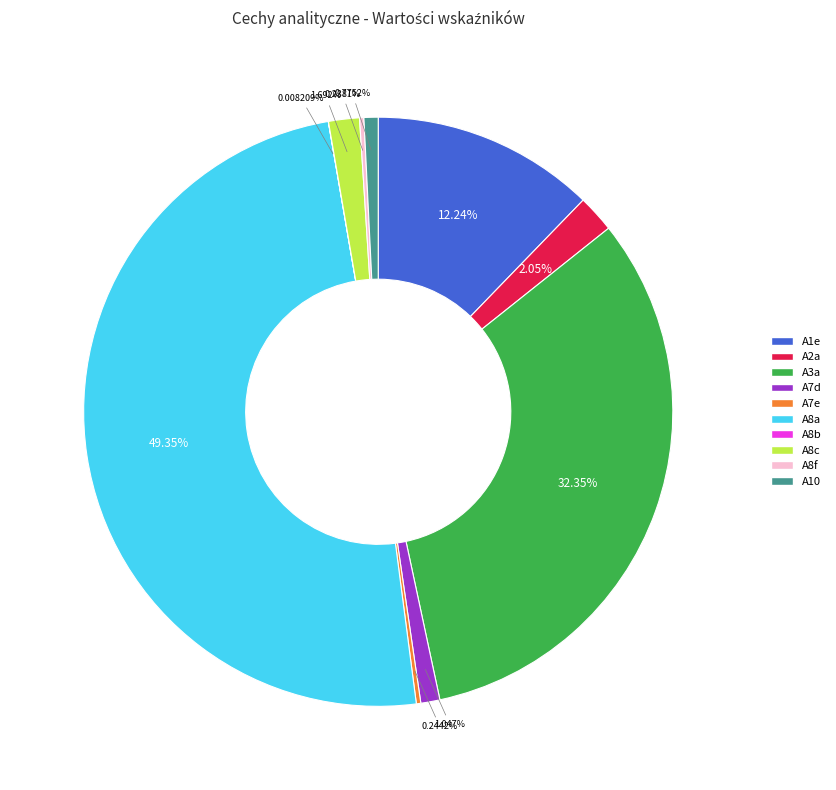

What percentage is NOT represented by A8a?

50.6%